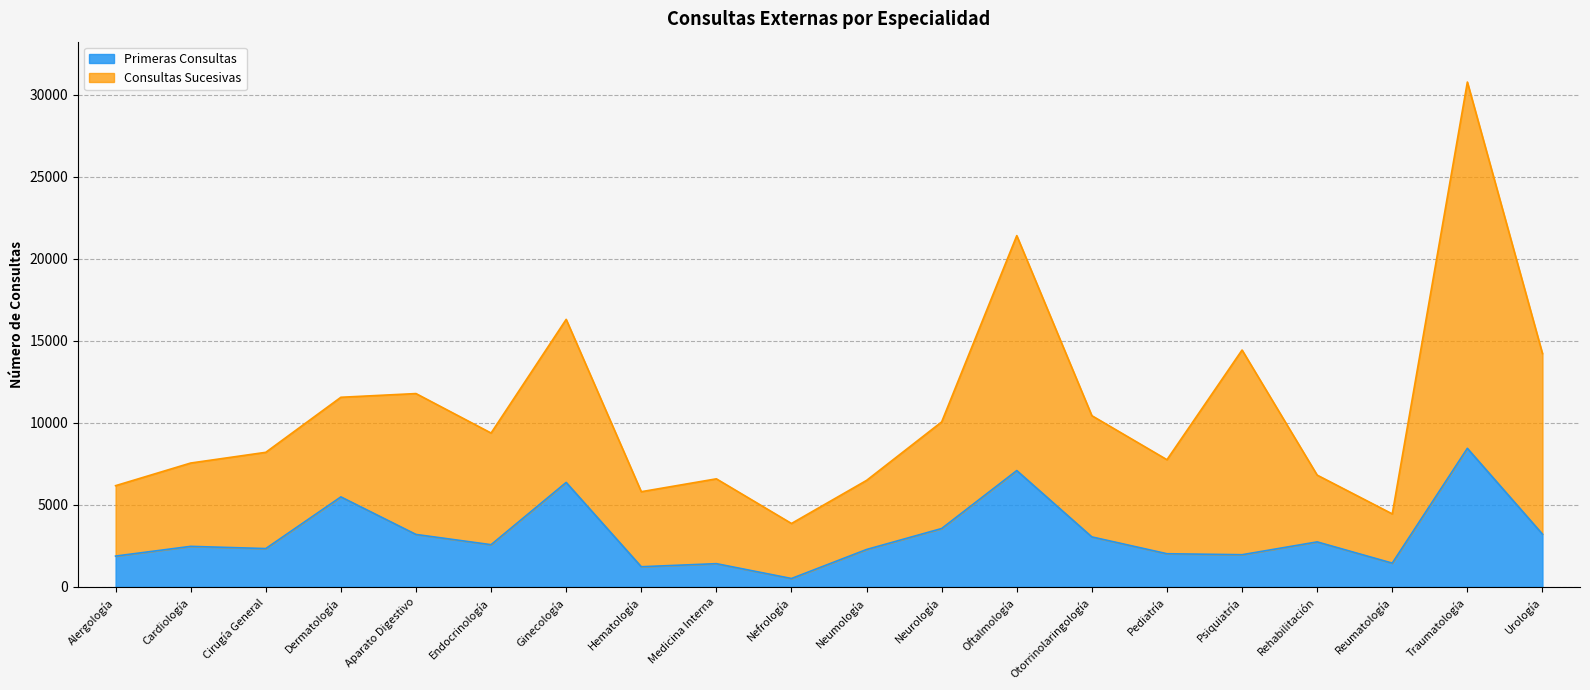

Does the chart have visible grid lines?

Yes